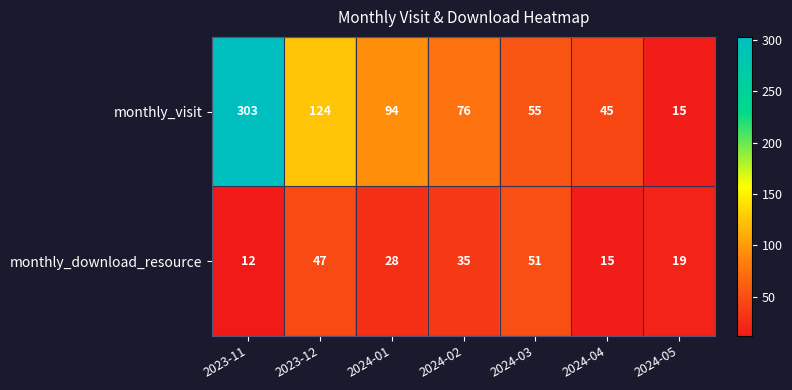

True or false: monthly_download_resource has a value of 16 at 2023-12.

False